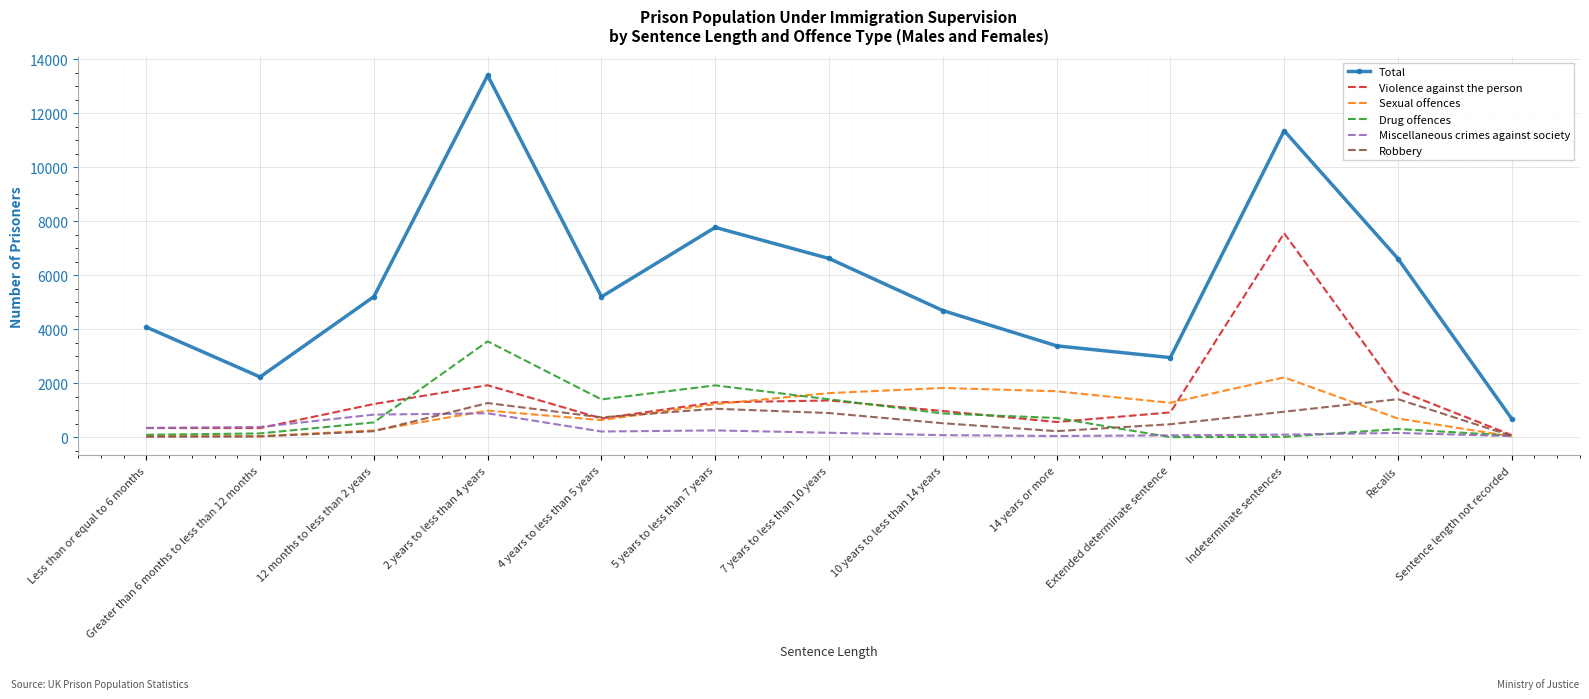

How many interior local peaks does the Drug offences series have?

3